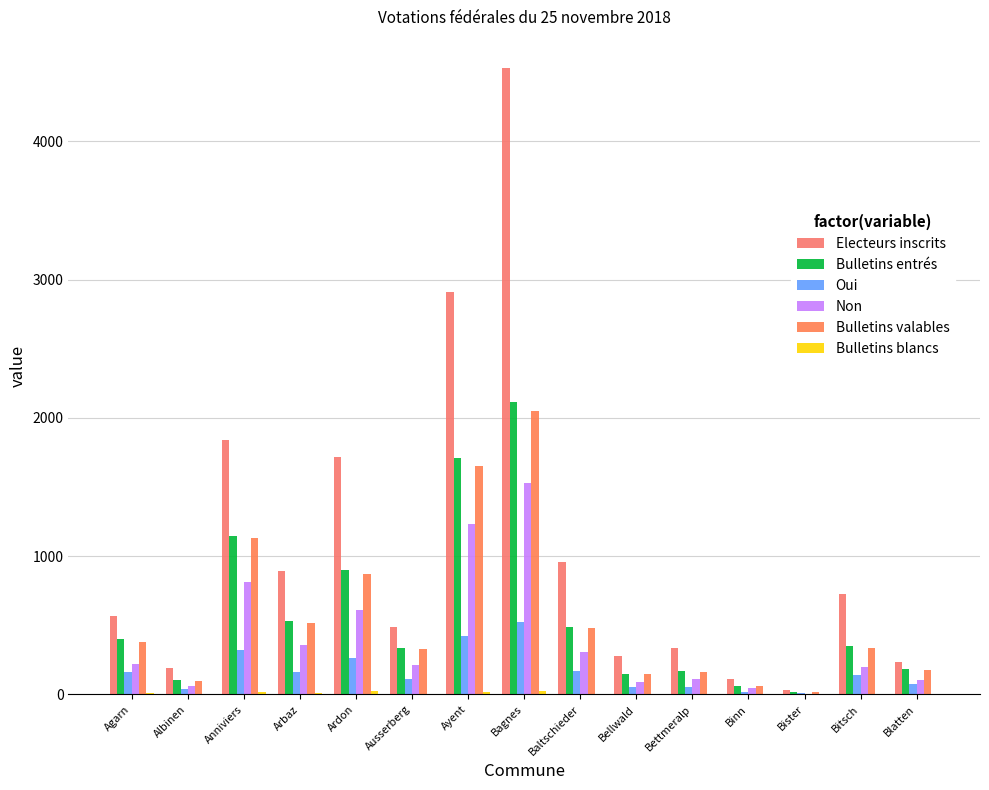

Are the bars horizontal?

No